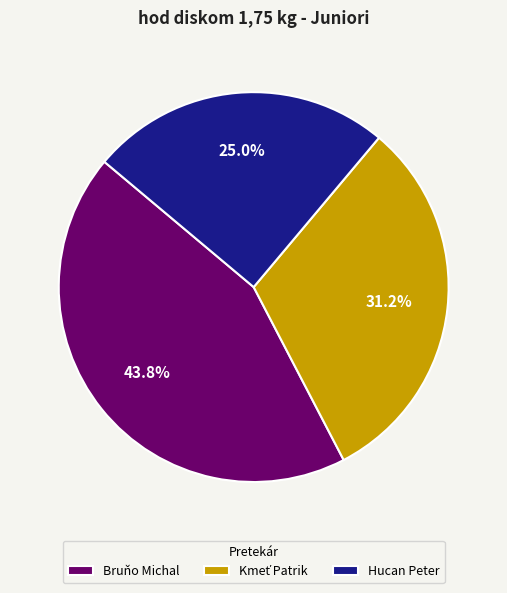

Is there a majority slice in this chart?

No